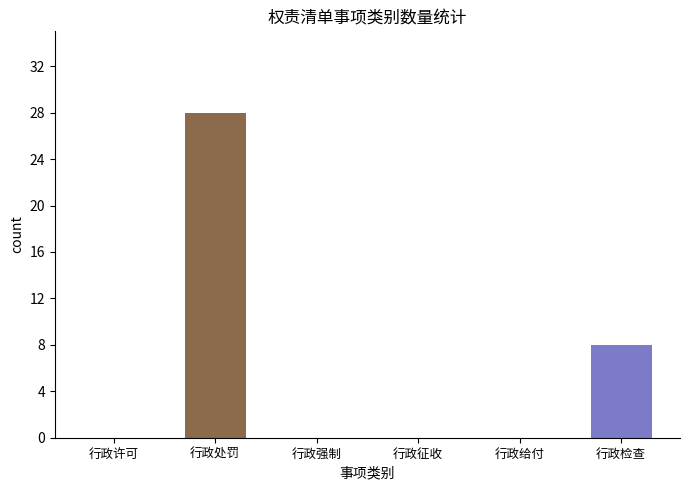

Reading right to left, what are all the values shown in this chart?

行政检查=8	行政给付=0	行政征收=0	行政强制=0	行政处罚=28	行政许可=0